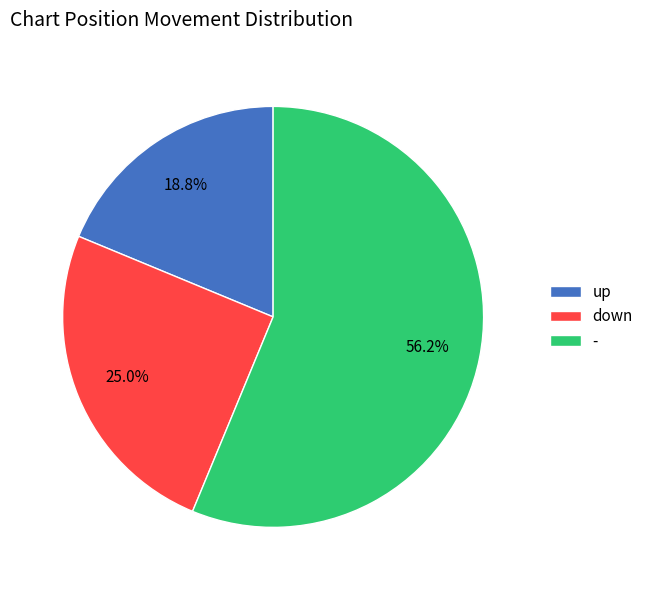

Count the number of slices in the pie.

3